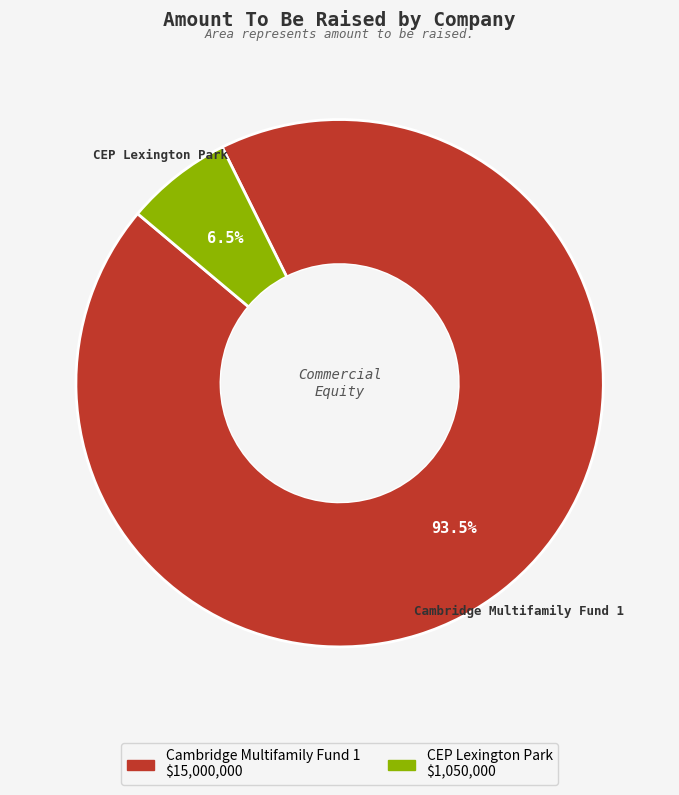

What portion of the pie excludes CEP Lexington Park?

93.5%